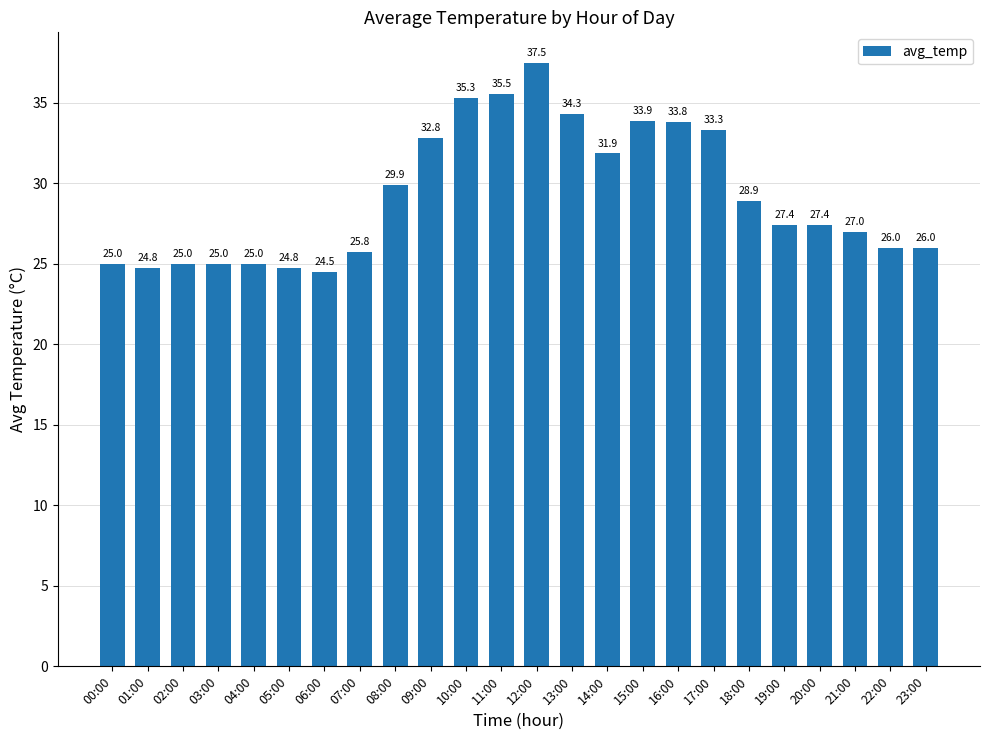

Which category has the highest value across all series?

12:00